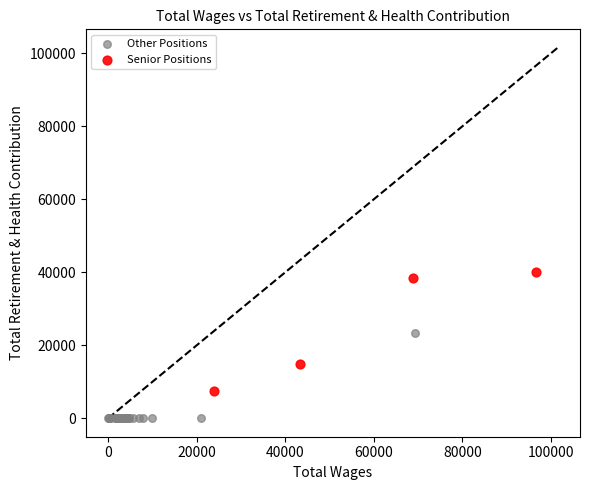

Which series has the widest spread of Y values?

Senior Positions